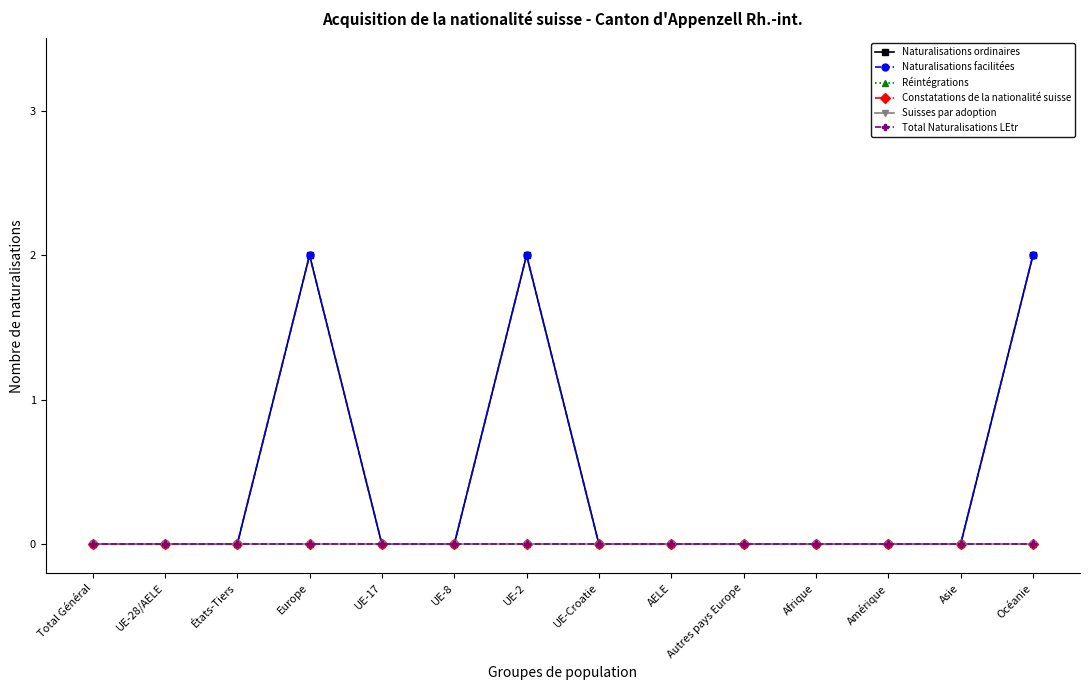

Which series changed the most between Europe and Amérique?

Naturalisations ordinaires